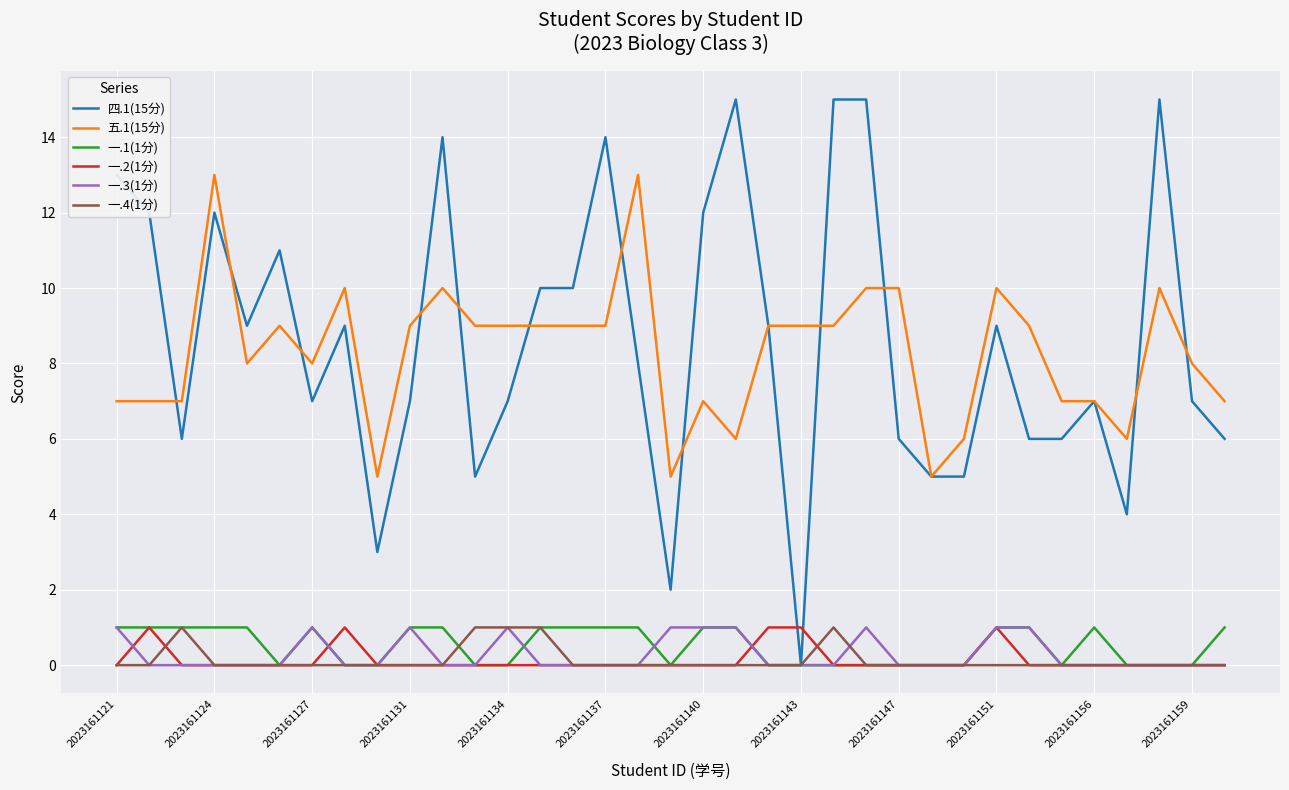

What is the highest value of the 四.1(15分) series?

15